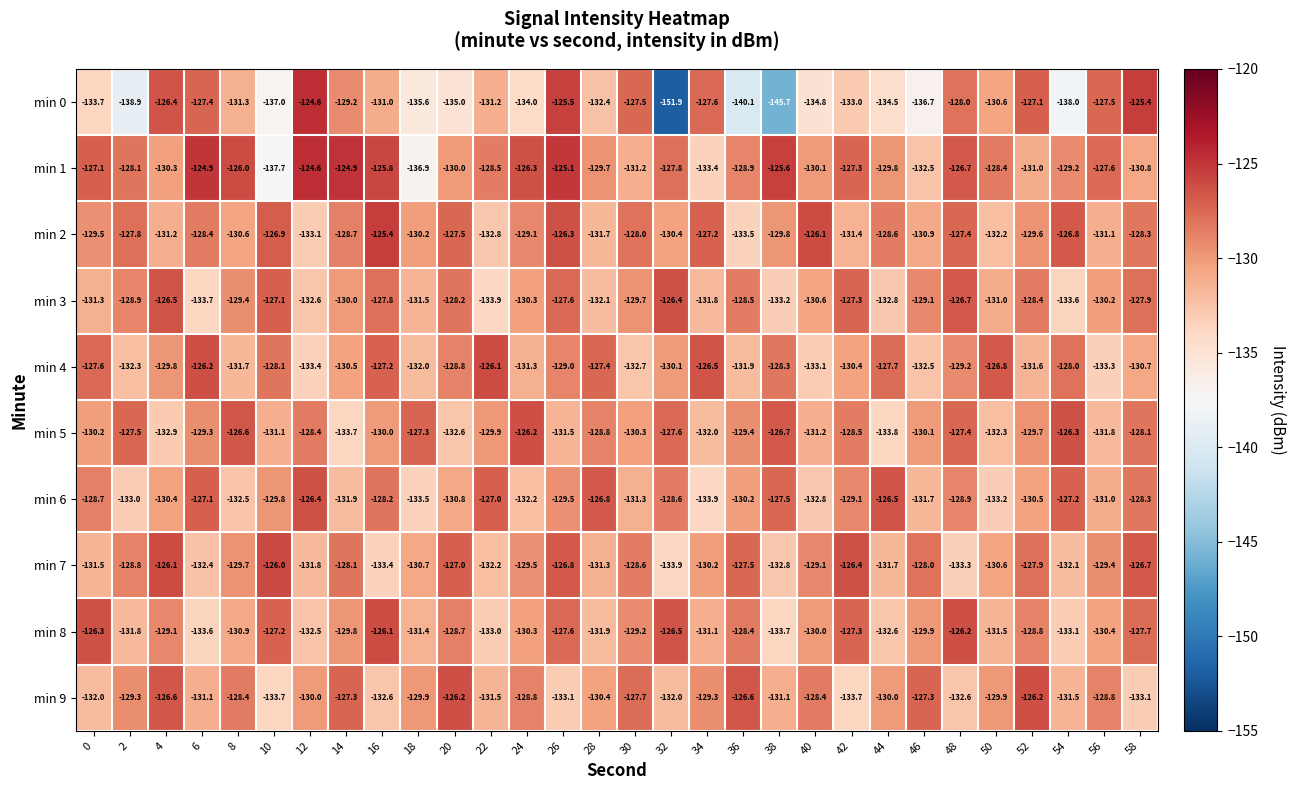

True or false: min 3 has a value of -186.6 at 30.

False